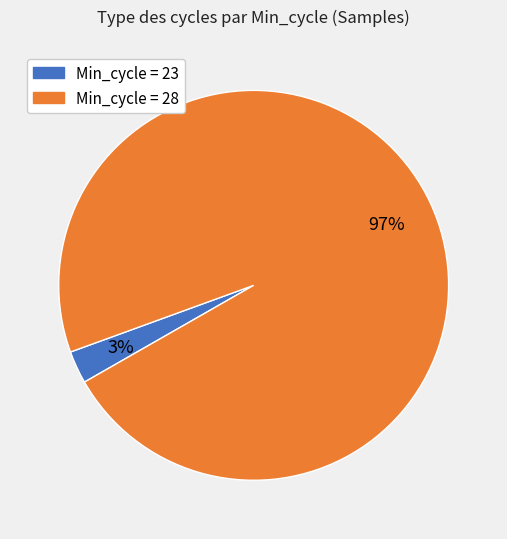

Does any single category account for the majority?

Yes